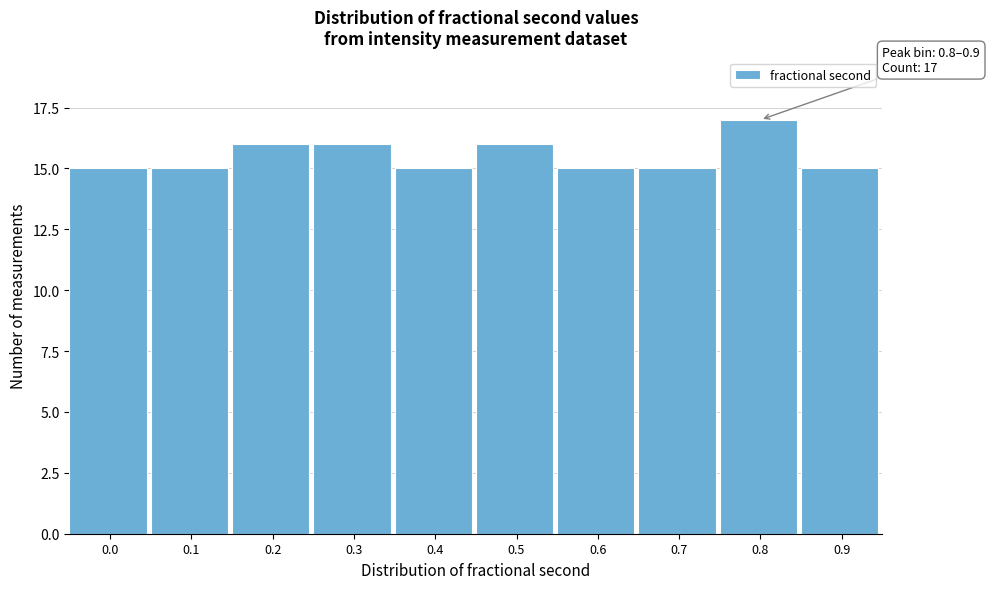

Reading right to left, list all the values displayed in this chart.

15	17	15	15	16	15	16	16	15	15